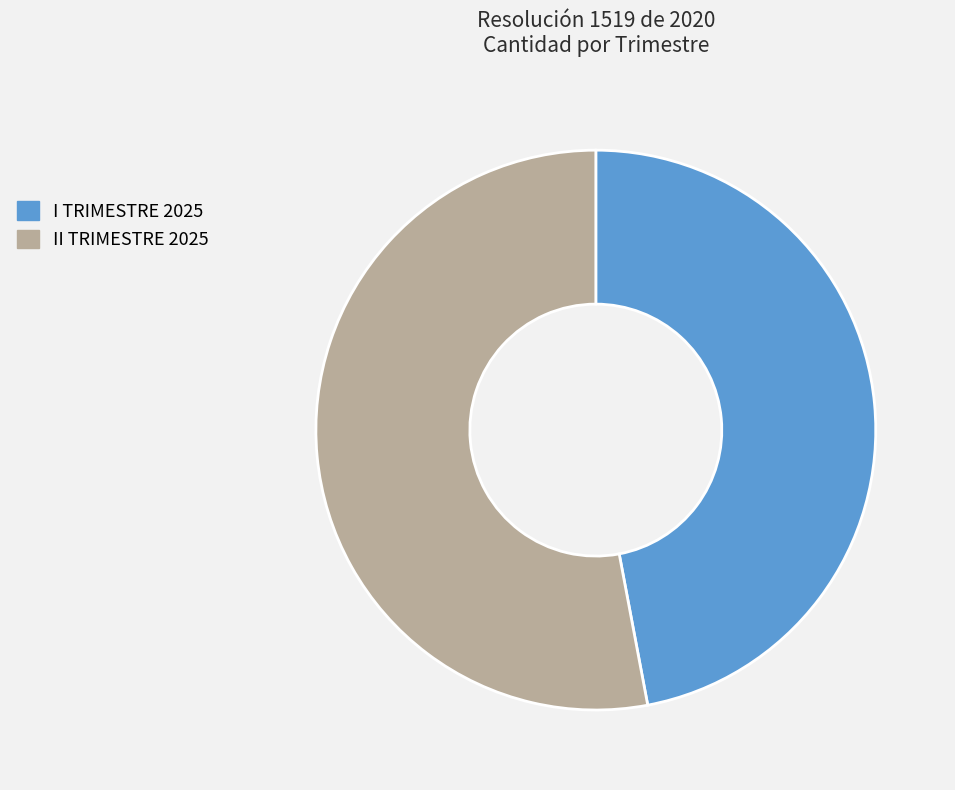

The II TRIMESTRE 2025 slice represents 68% of the pie. True or false?

False